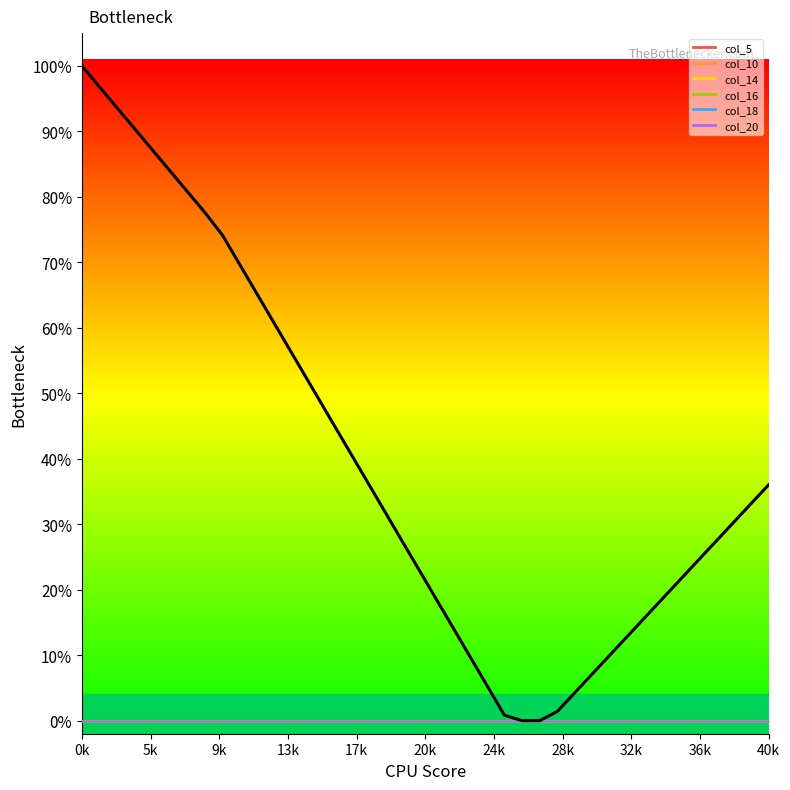

What is the difference between the maximum and minimum values?

1.0